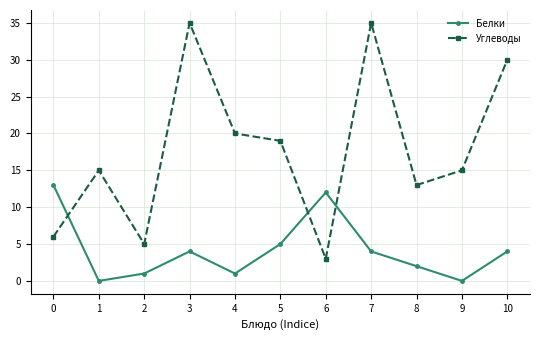

Rank the series at 4 from lowest to highest value.

Белки, Углеводы